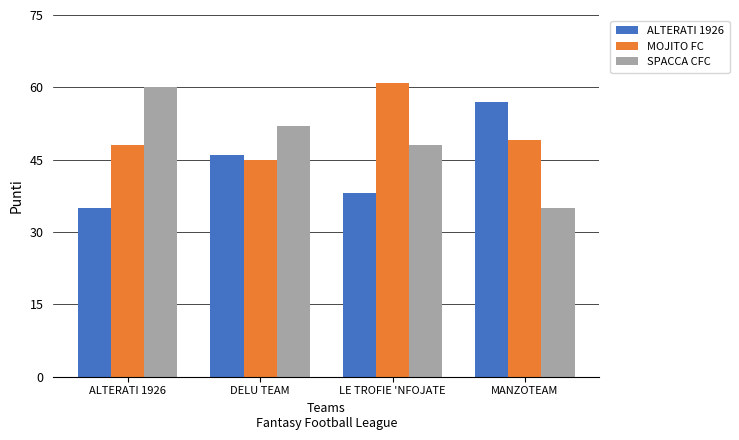

At which label does SPACCA CFC first exceed 52?

ALTERATI 1926